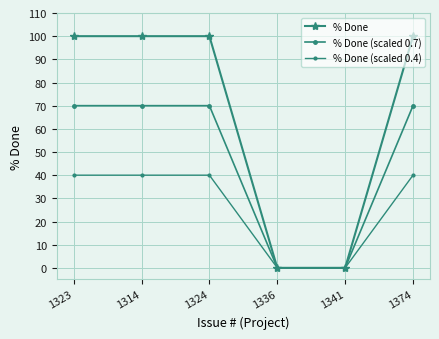

Rank the series by their average value, from highest to lowest.

% Done, % Done (scaled 0.7), % Done (scaled 0.4)